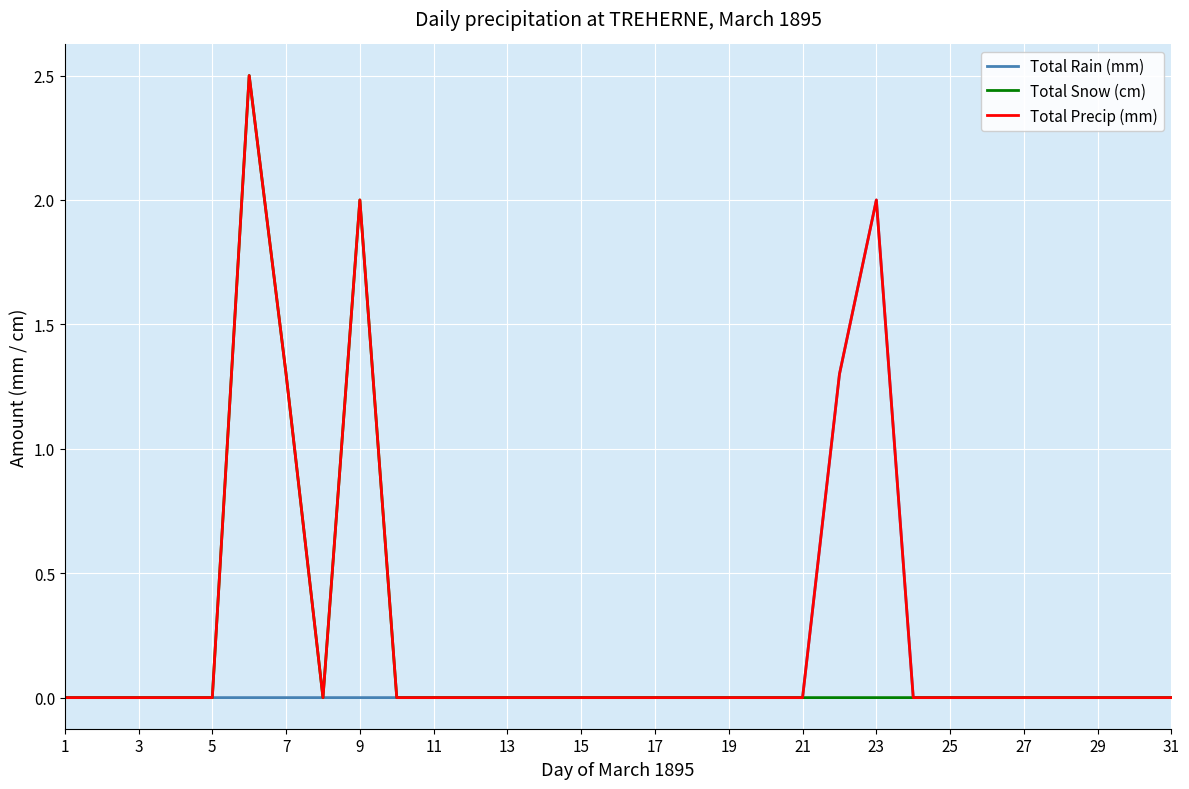

List the series in order of their overall mean, highest first.

Total Precip (mm), Total Snow (cm), Total Rain (mm)